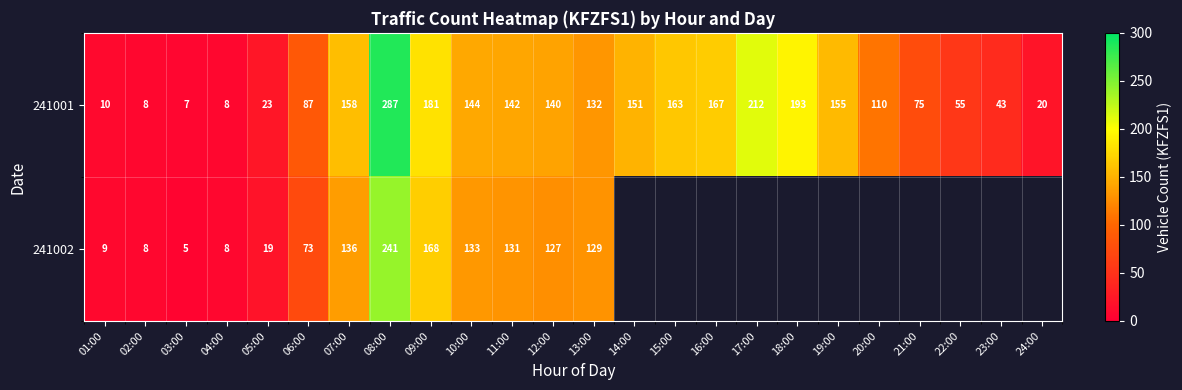

What is the sum of the 241002 values at 03:00 and 13:00?

134